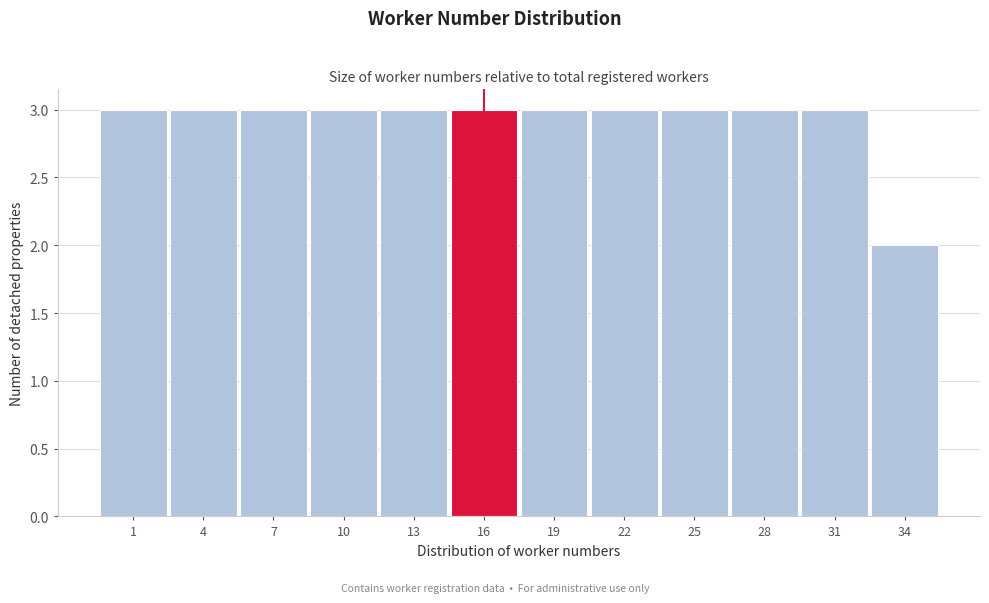

Reading left to right, list all the values displayed in this chart.

1=3	4=3	7=3	10=3	13=3	16=3	19=3	22=3	25=3	28=3	31=3	34=2